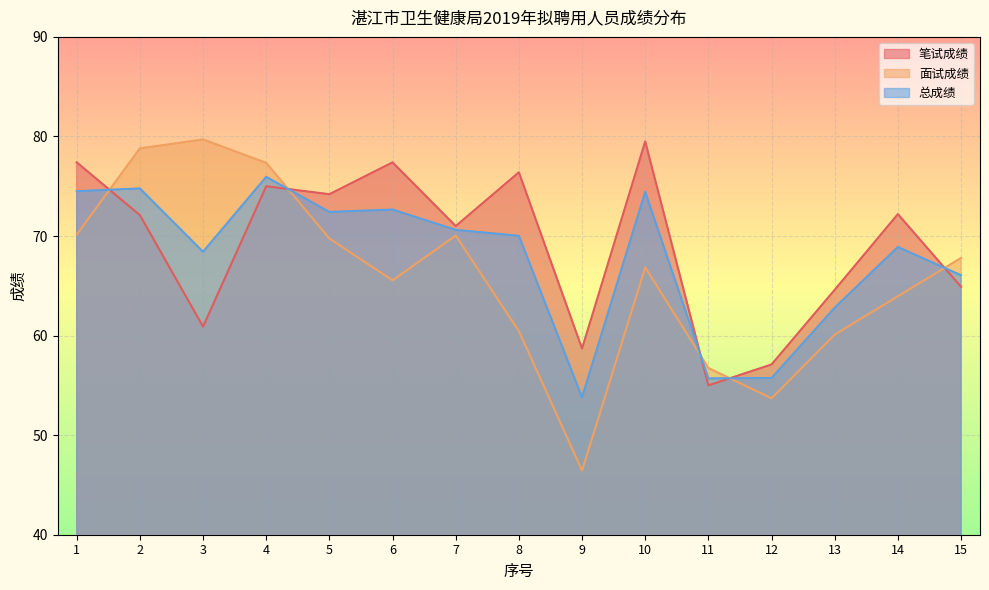

What is the value of the 笔试成绩 point at the 11th from the left?

55.0